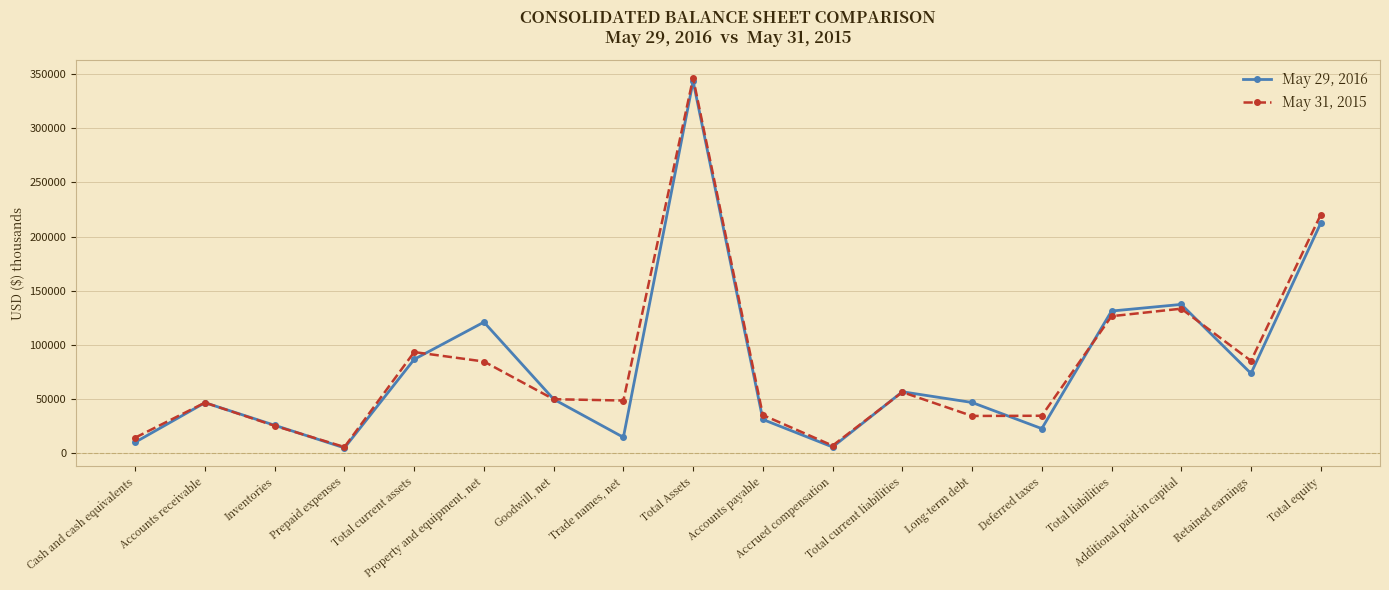

At which label does May 31, 2015 reach its peak?

Total Assets